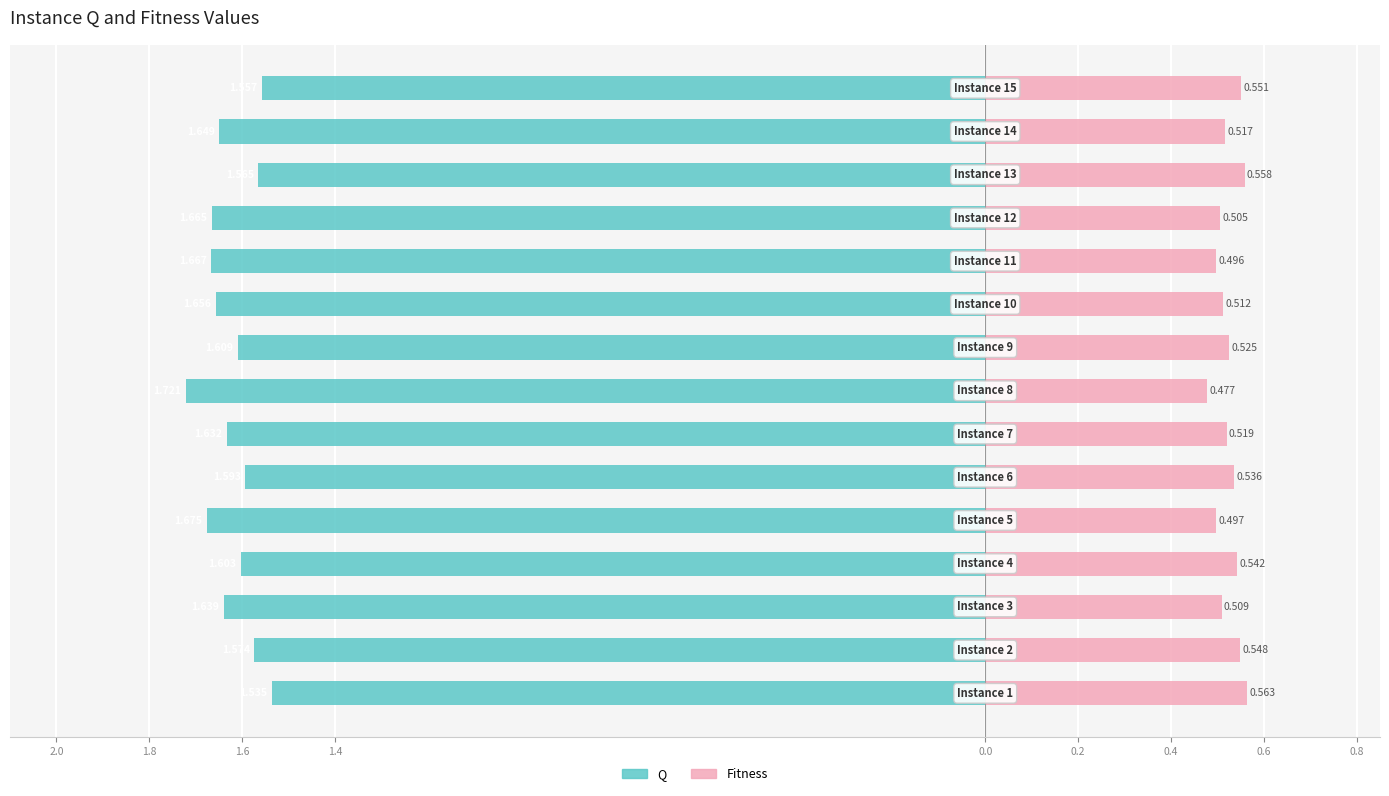

Does the chart contain stacked bars?

No